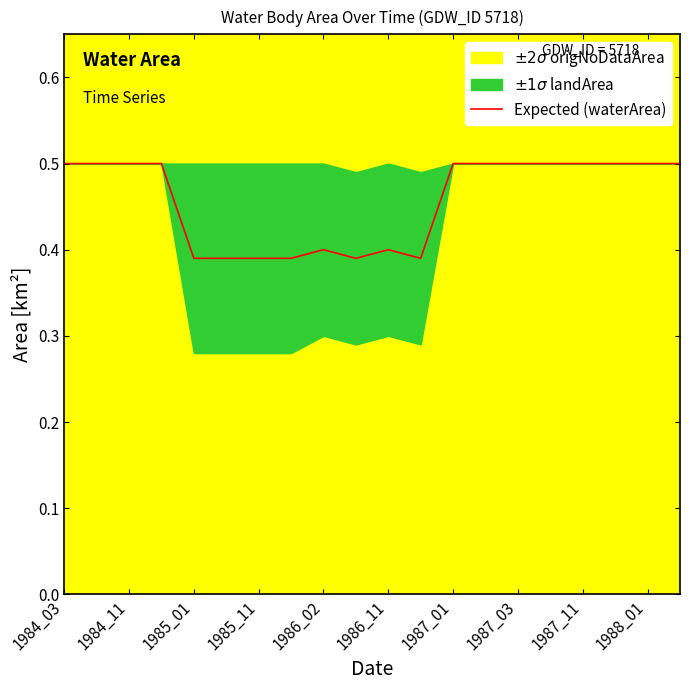

The Expected (waterArea) series shows 0.3 at 1984_03. True or false?

False